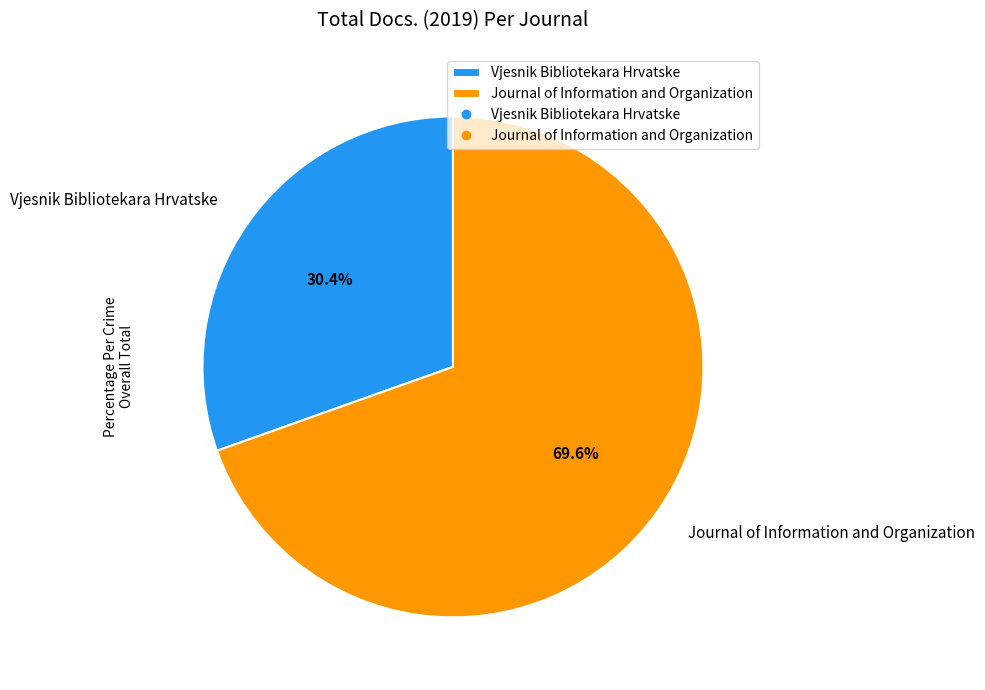

To the nearest percent, what is the combined percentage of Journal of Information and Organization and Vjesnik Bibliotekara Hrvatske?

100%